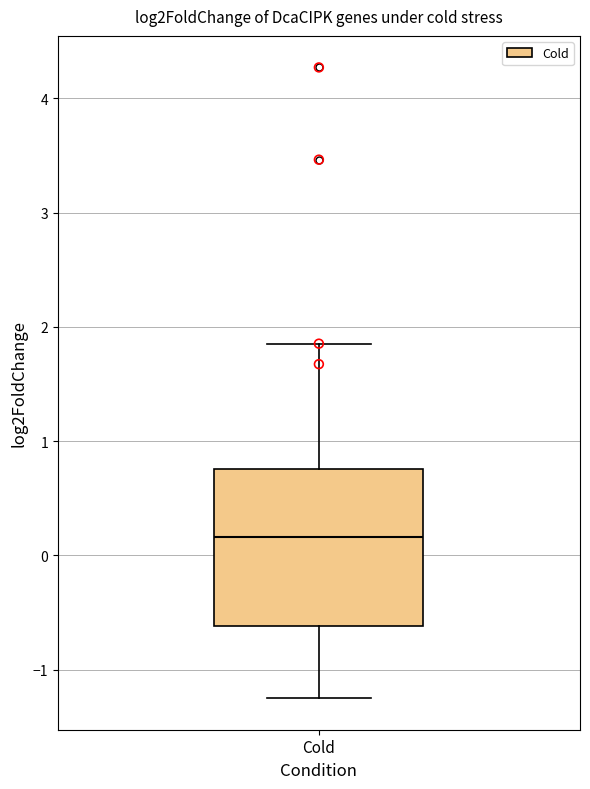

Read this box plot against the y-axis: the position of the median line, the range covered by the box, and the ends of both whiskers. The values are not printed on the chart, so give them approximately, as read against the axis.

median 0.2, box -0.6 to 0.8, whiskers -1.3 to 1.9